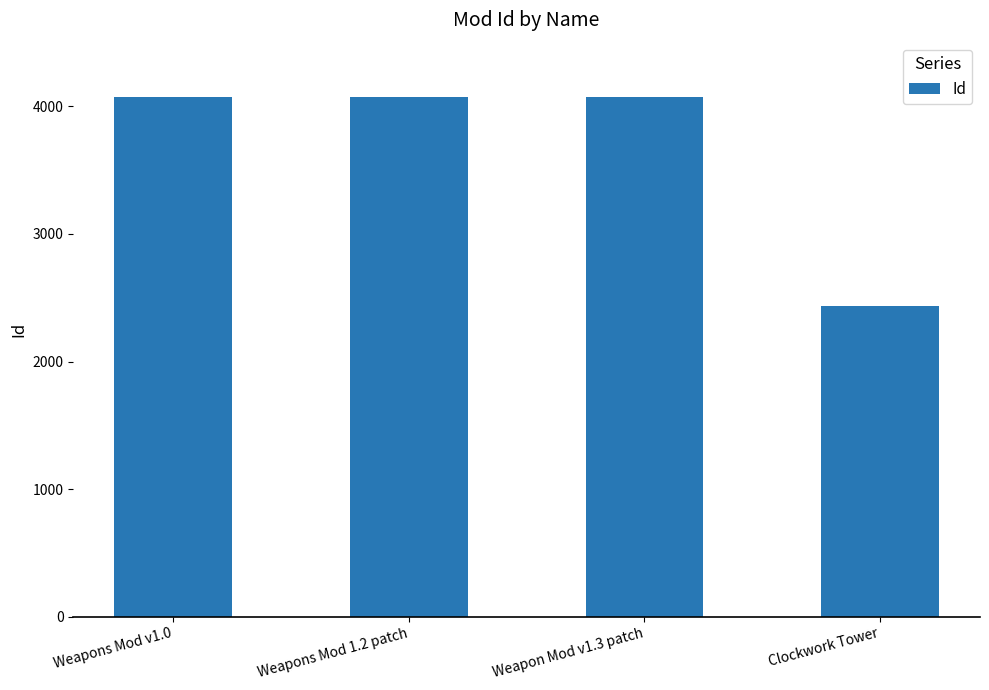

What is the value of the 3rd bar from the left?

4075